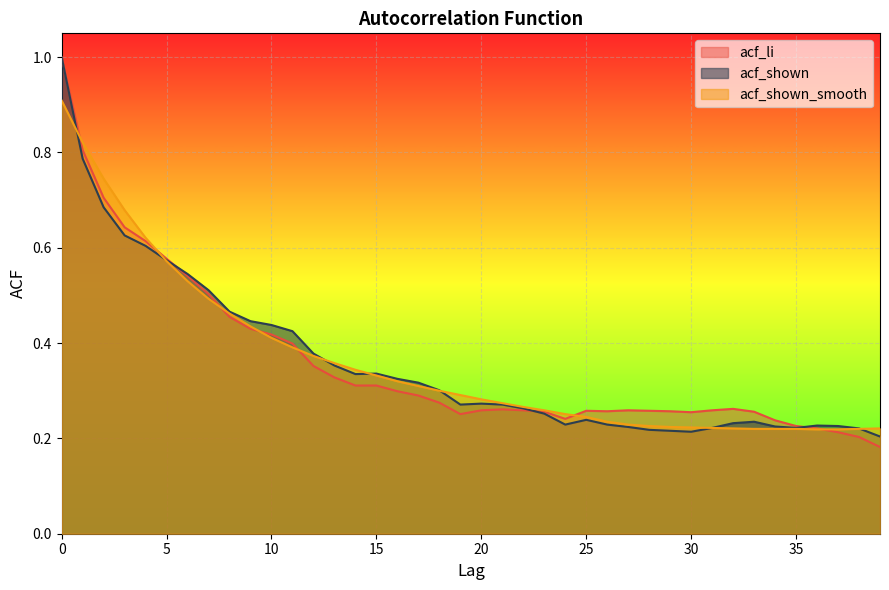

At which category does the chart reach its minimum across all series?

39